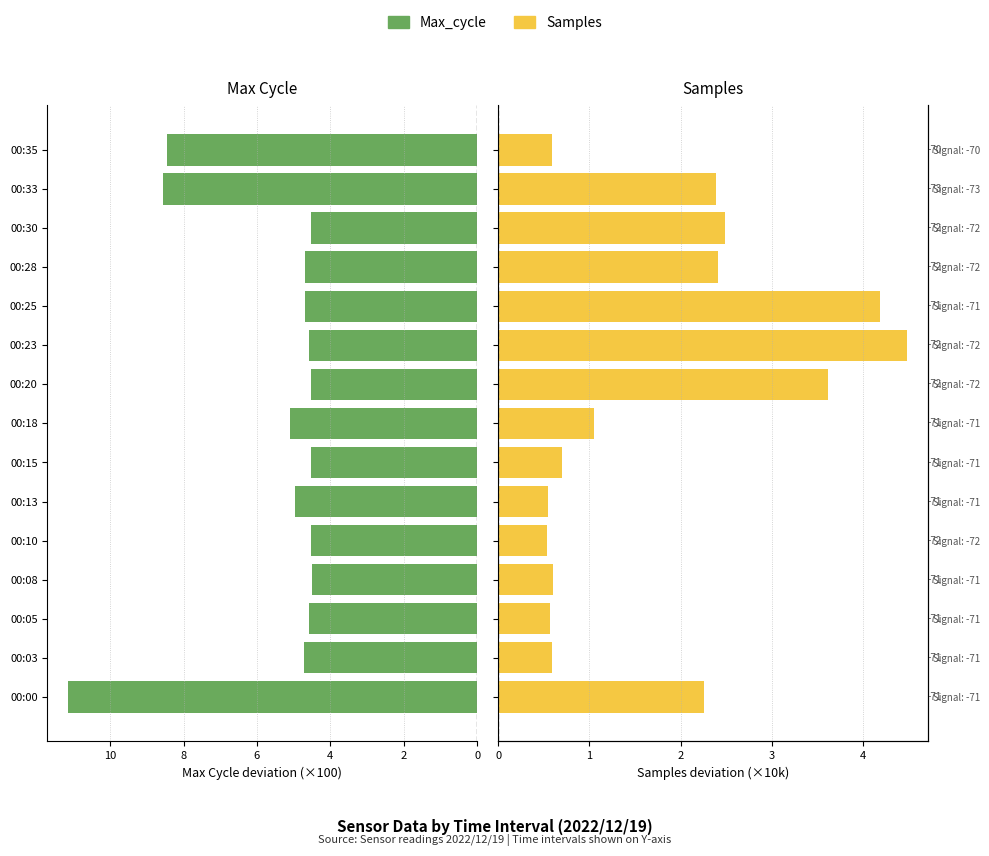

At 00:20, list the series in order from largest to smallest.

Max_cycle (deviation), Samples (deviation)